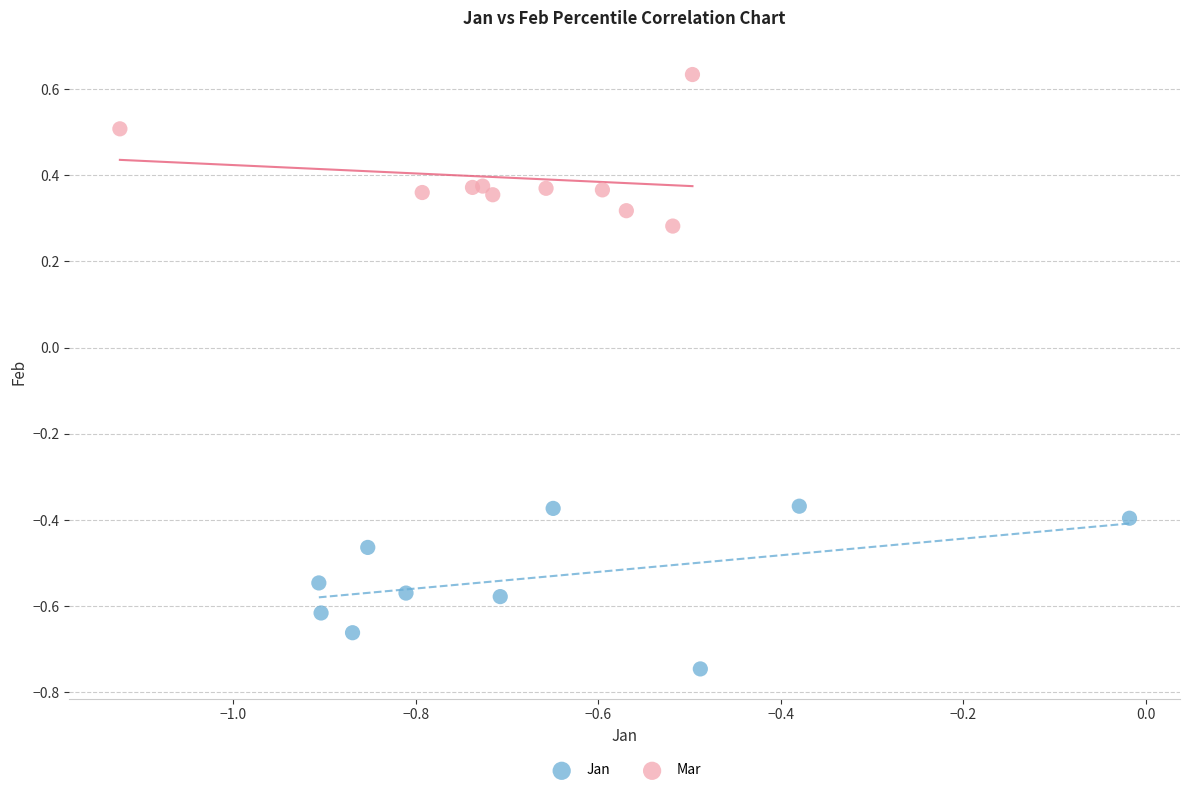

Which series reaches the minimum Y coordinate?

Jan